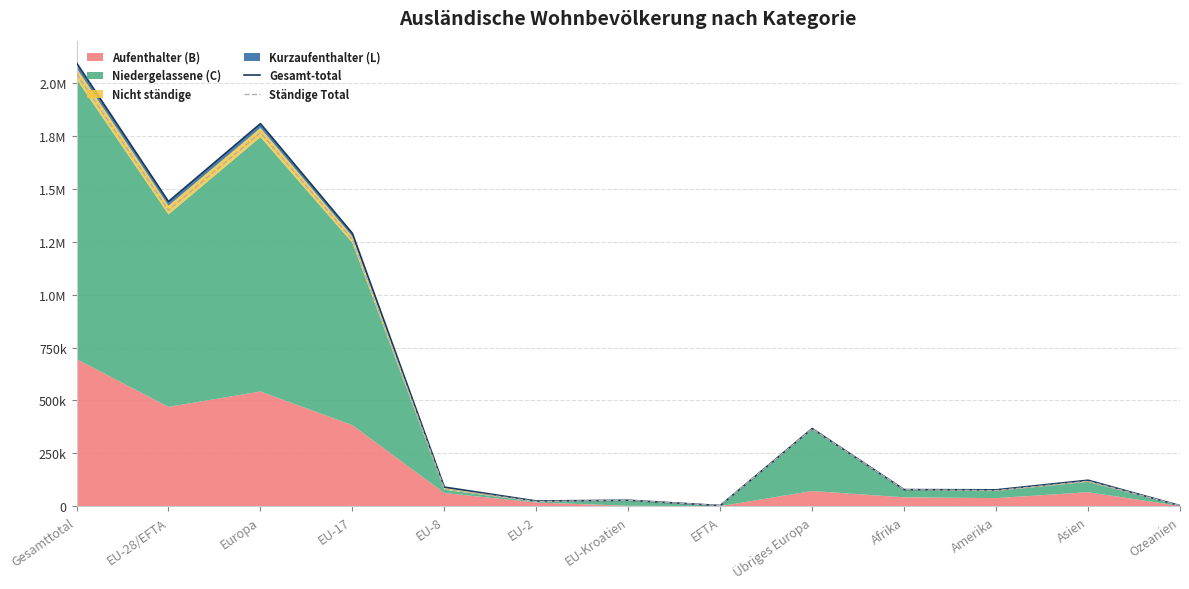

What is the label of the 9th point from the left?

Übriges Europa